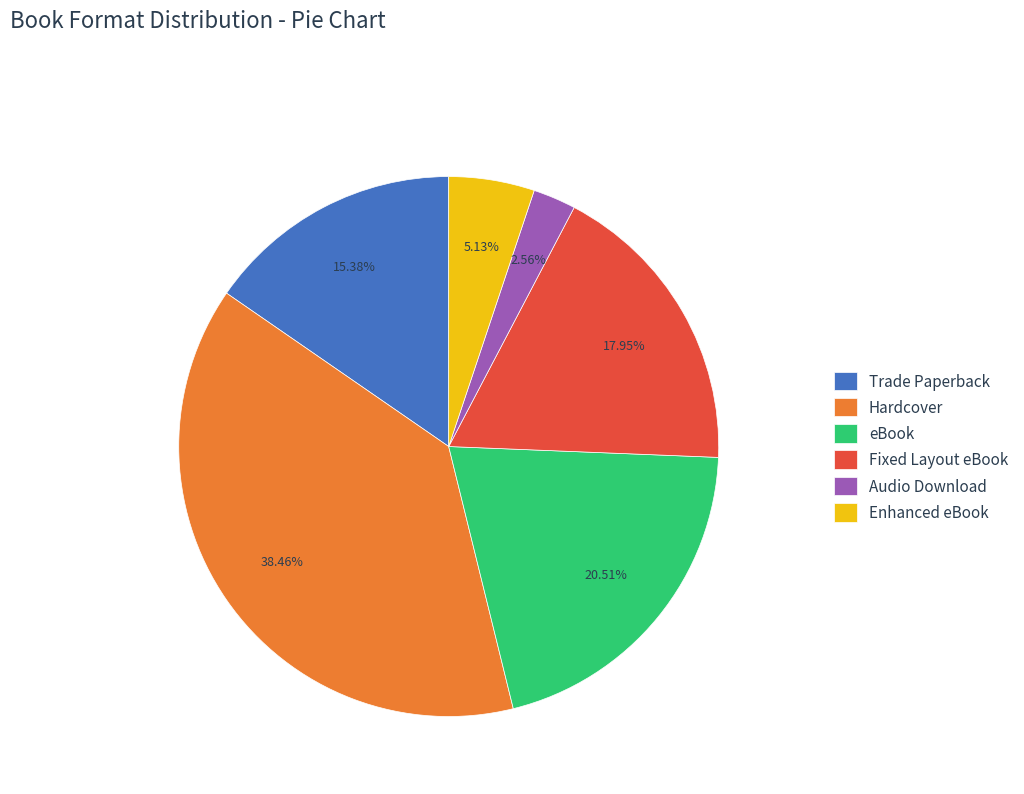

To the nearest percent, what is the average slice percentage?

17%